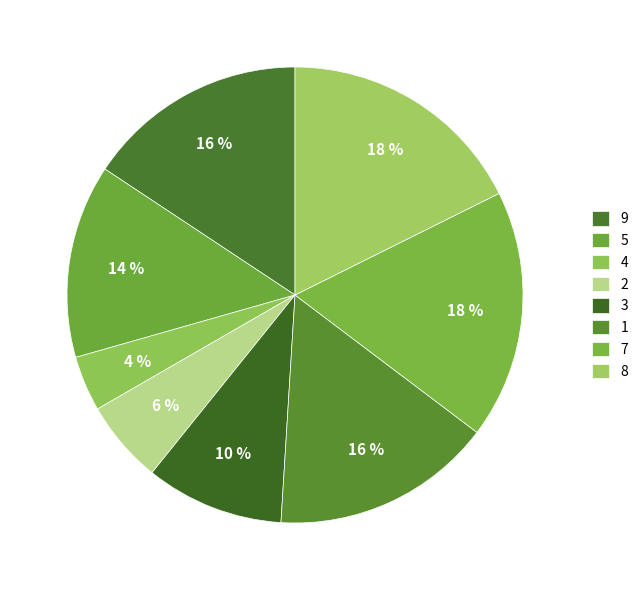

How many segments does this pie chart have?

8